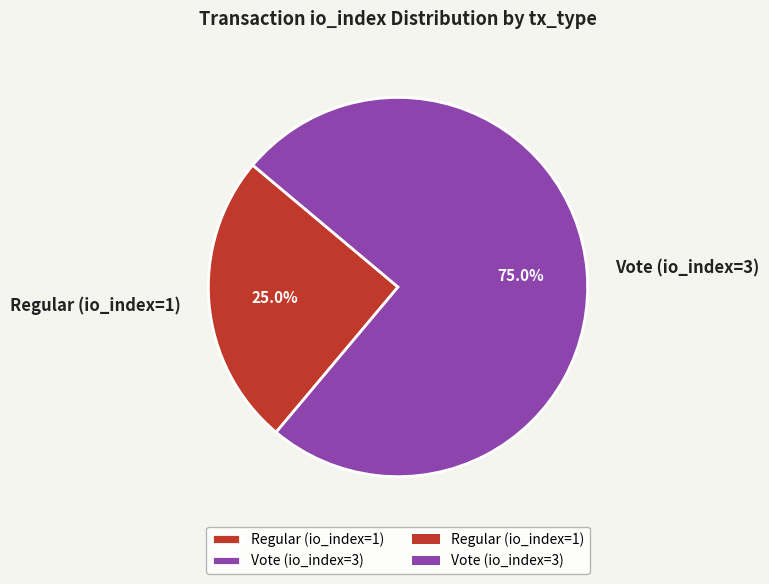

Count the number of slices in the pie.

2